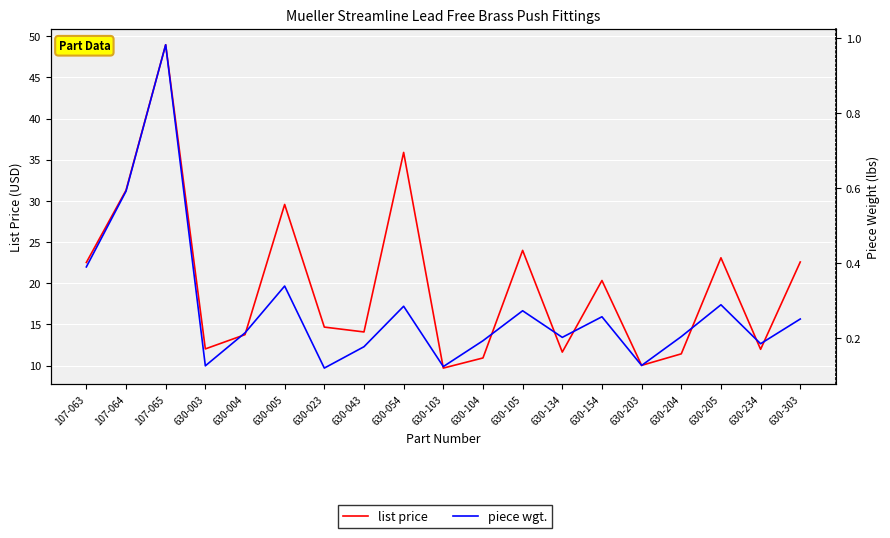

What is the spread (max minus min) of values at 630-043?

13.9